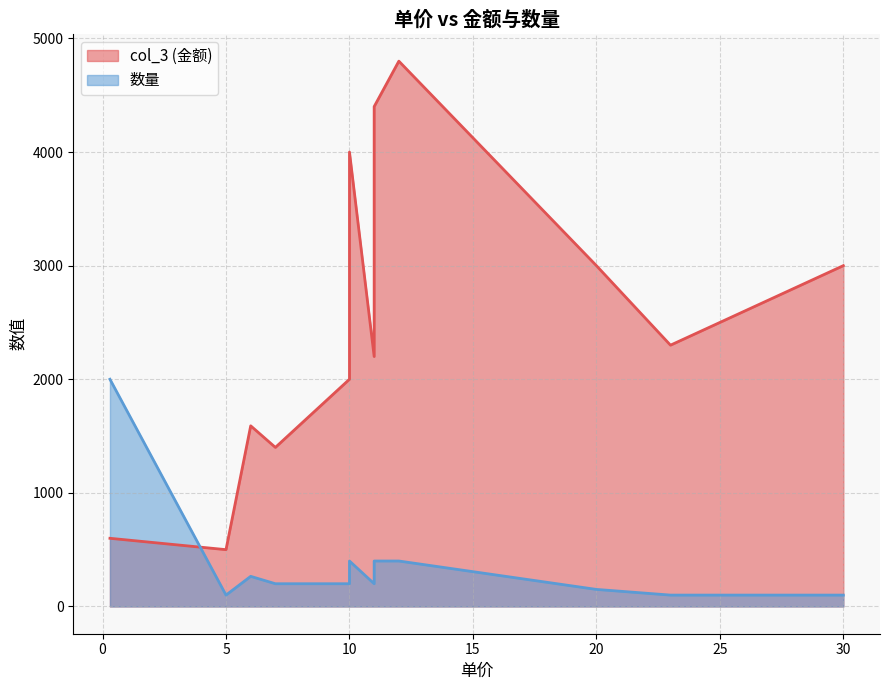

What is the difference between the second highest and second lowest values in the col_3 series?

3800